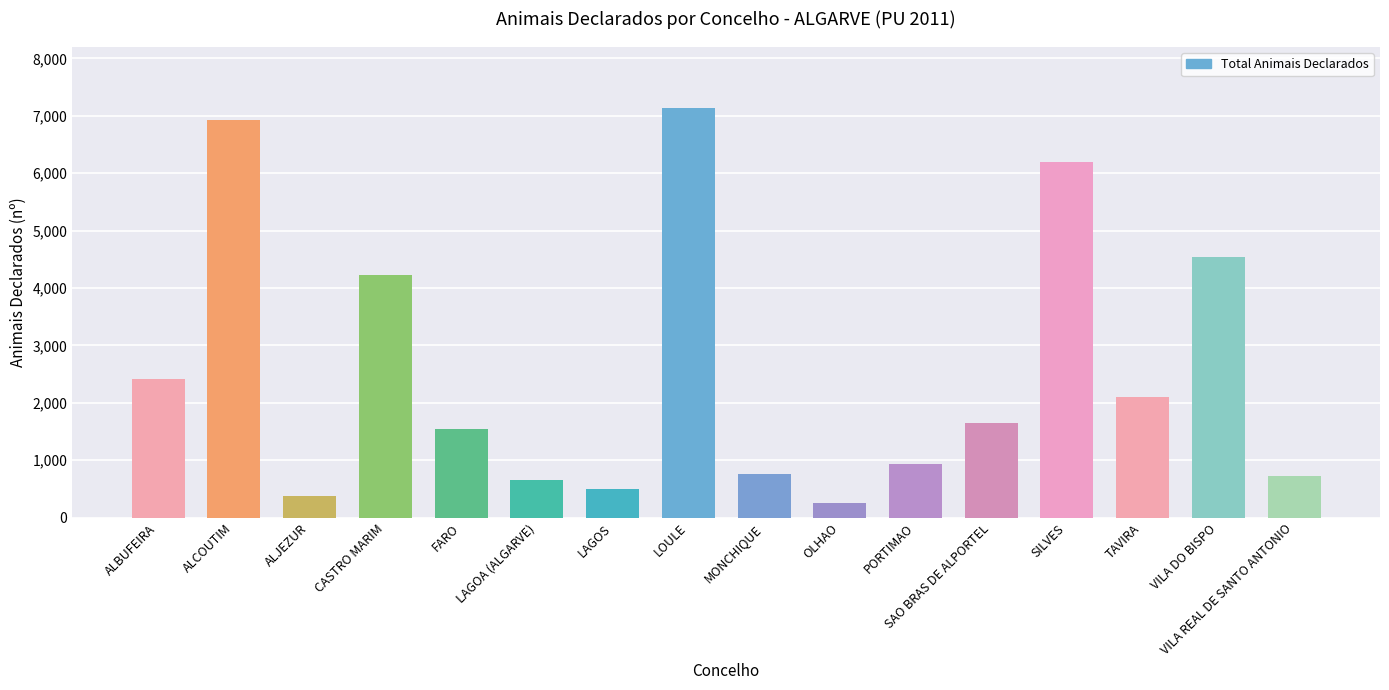

What is the difference between the maximum and second lowest values?

6752